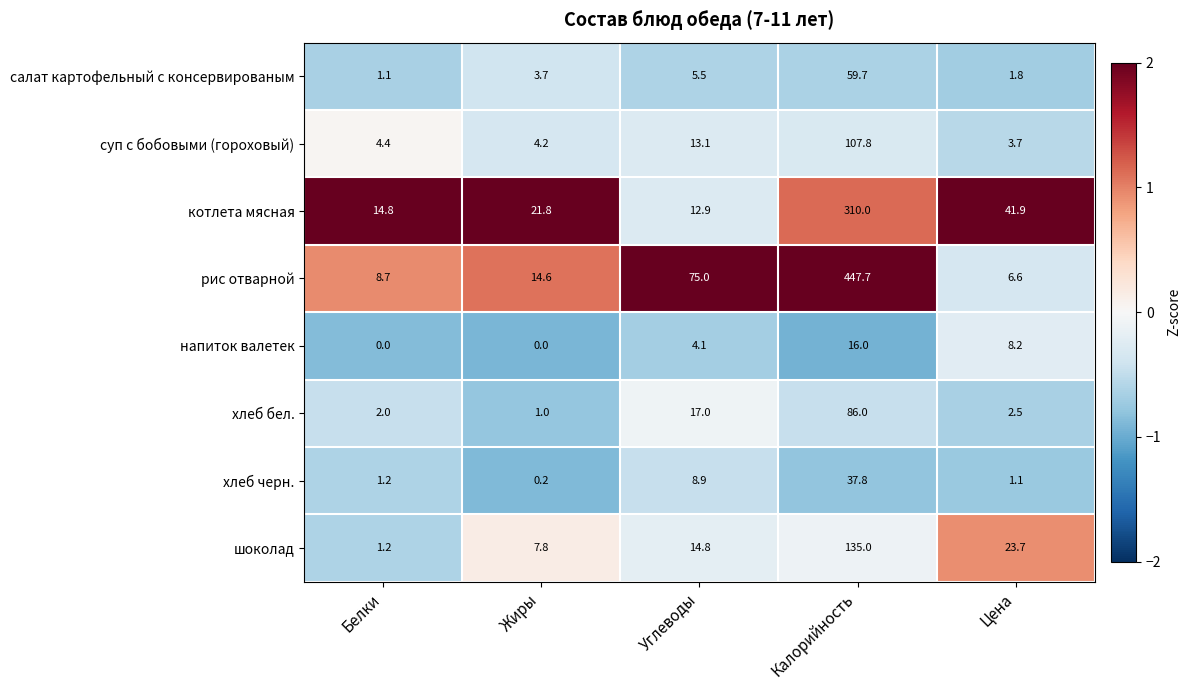

Which series changed the most between Калорийность and Цена?

рис отварной